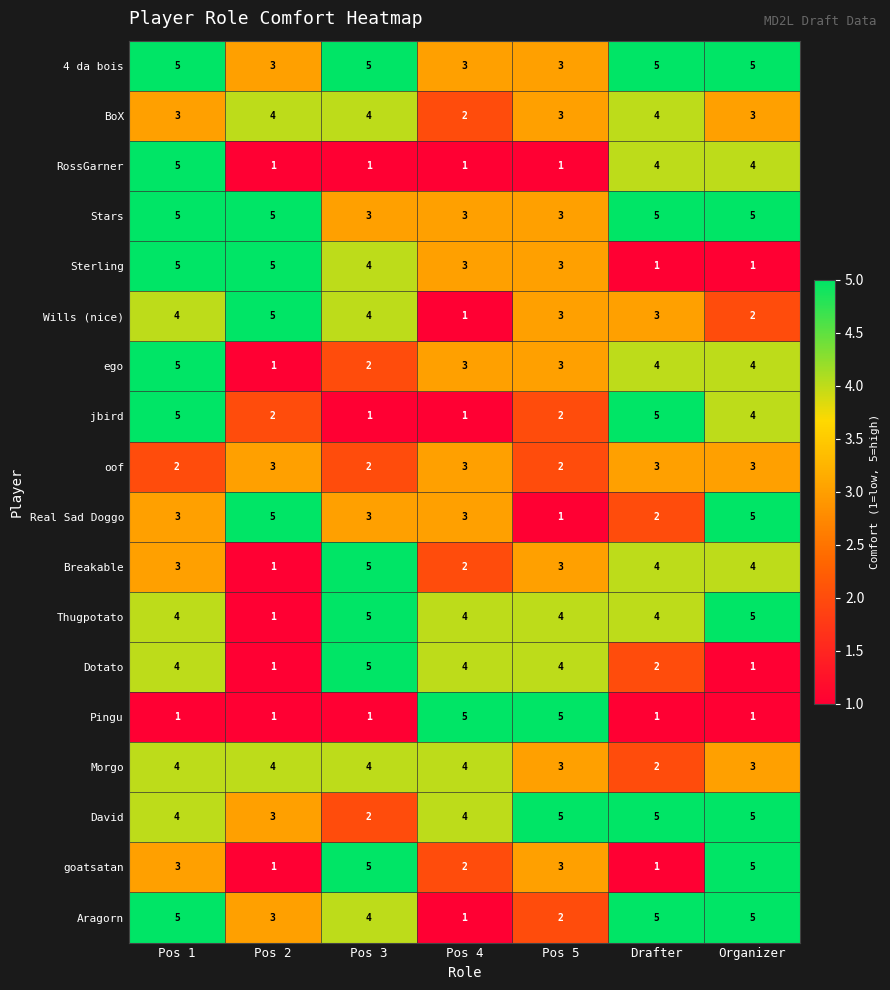

What is the spread (max minus min) of values at Pos 1?

4